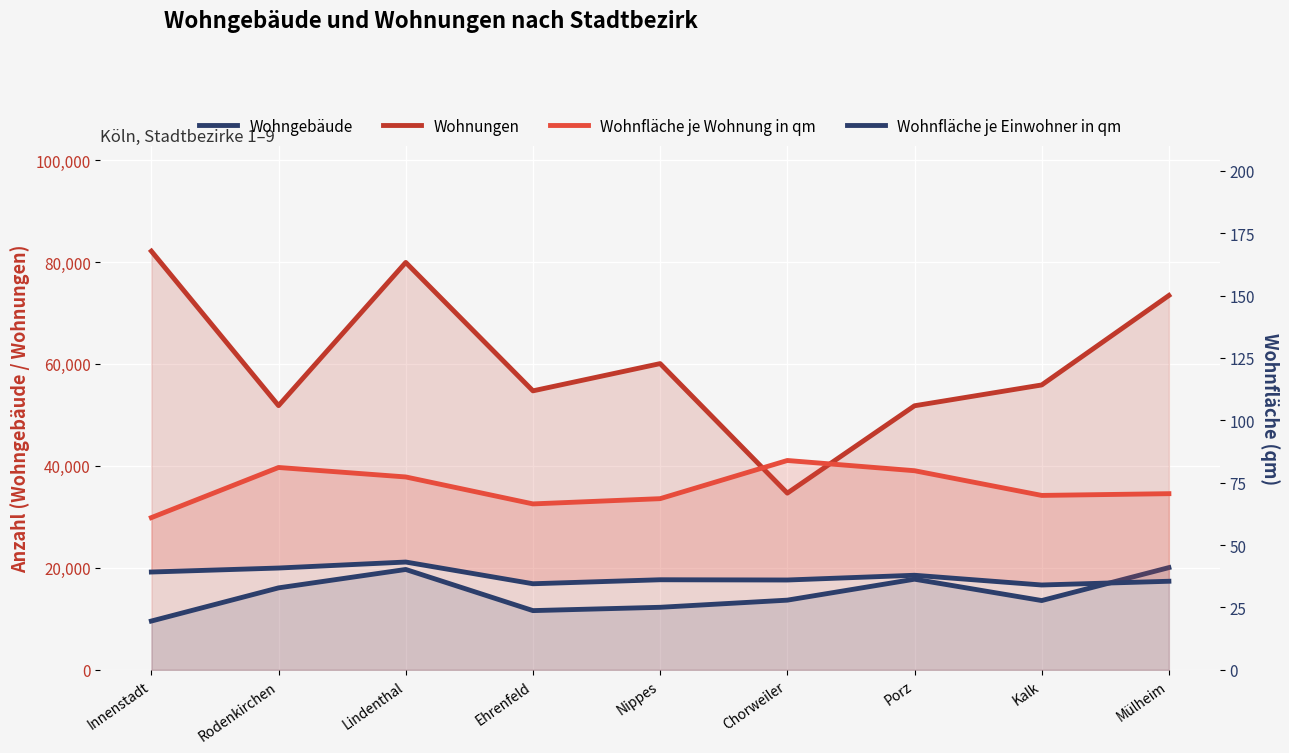

How many categories are shown in the chart?

9